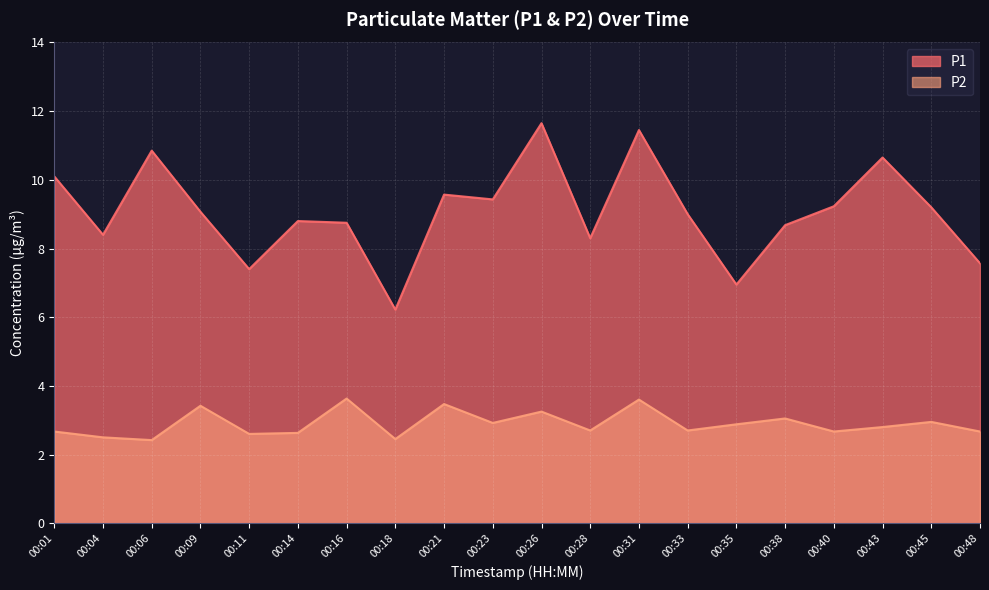

What is the difference between the highest and lowest values at 00:38?

5.6